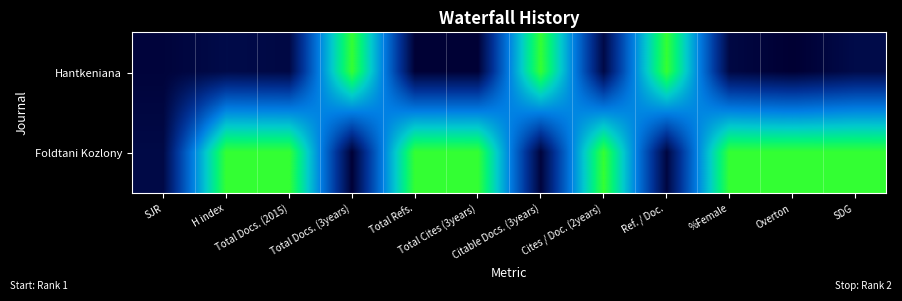

What is the approximate value of Foldtani Kozlony at SJR?

0.1